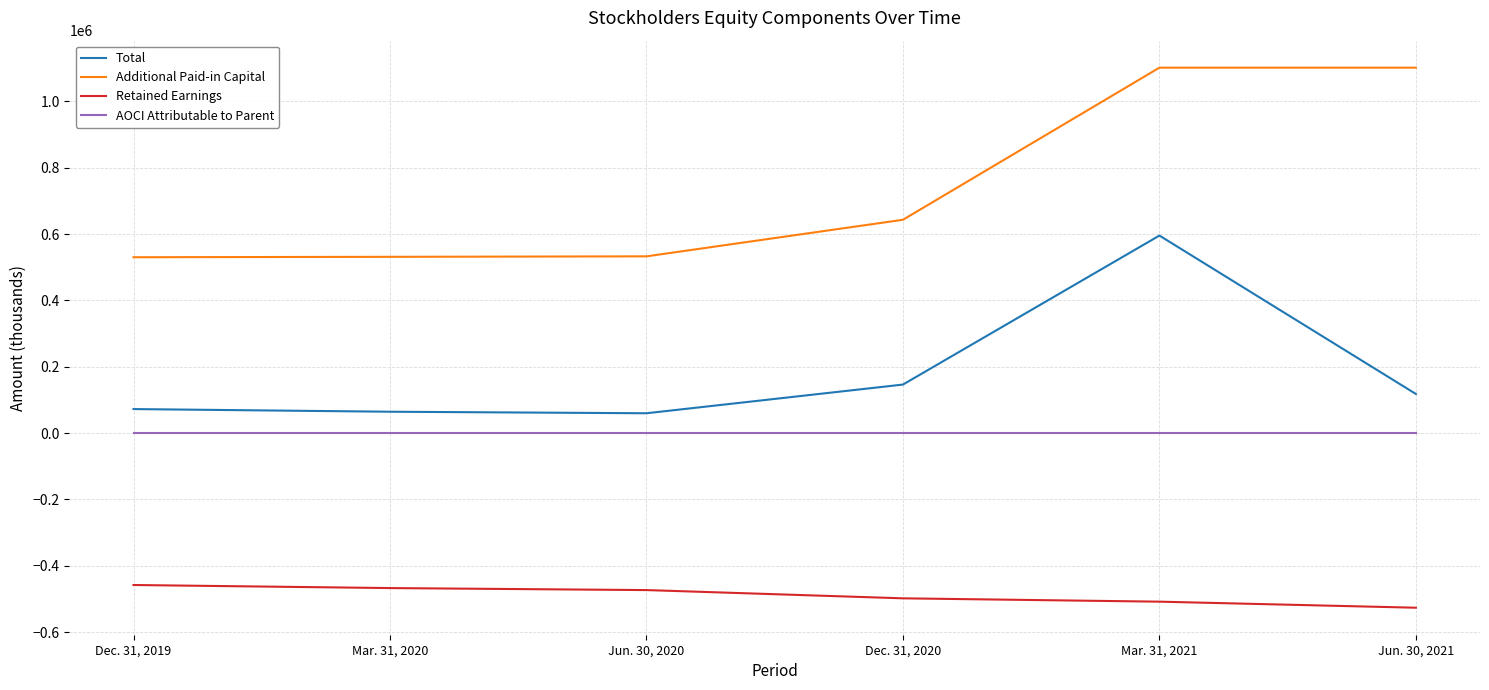

List the labels in order of Total value, smallest first.

Jun. 30, 2020, Mar. 31, 2020, Dec. 31, 2019, Jun. 30, 2021, Dec. 31, 2020, Mar. 31, 2021